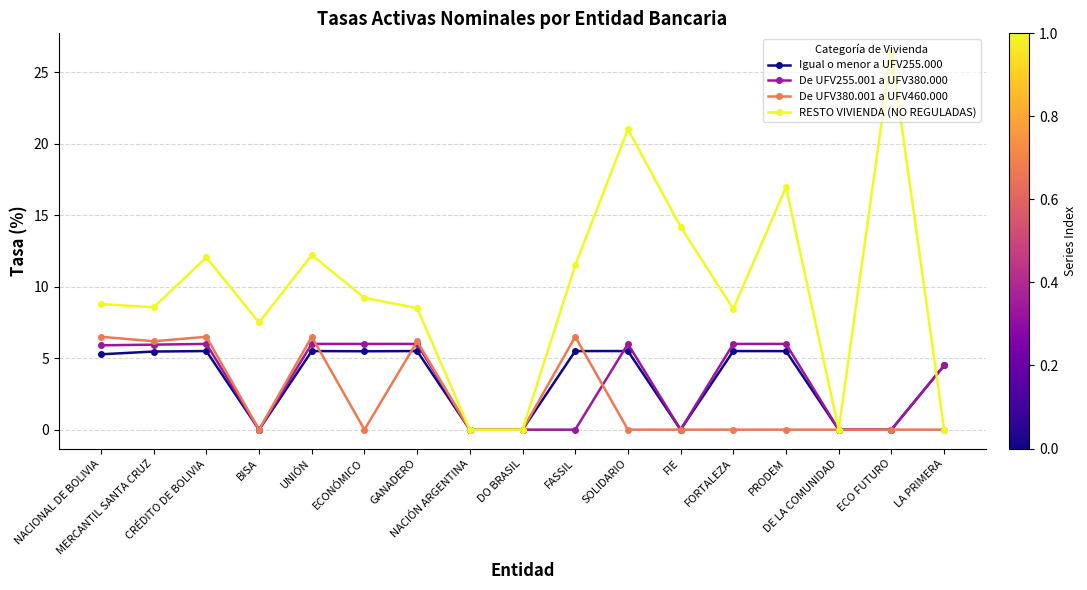

Which category has the highest value across all series?

ECO FUTURO